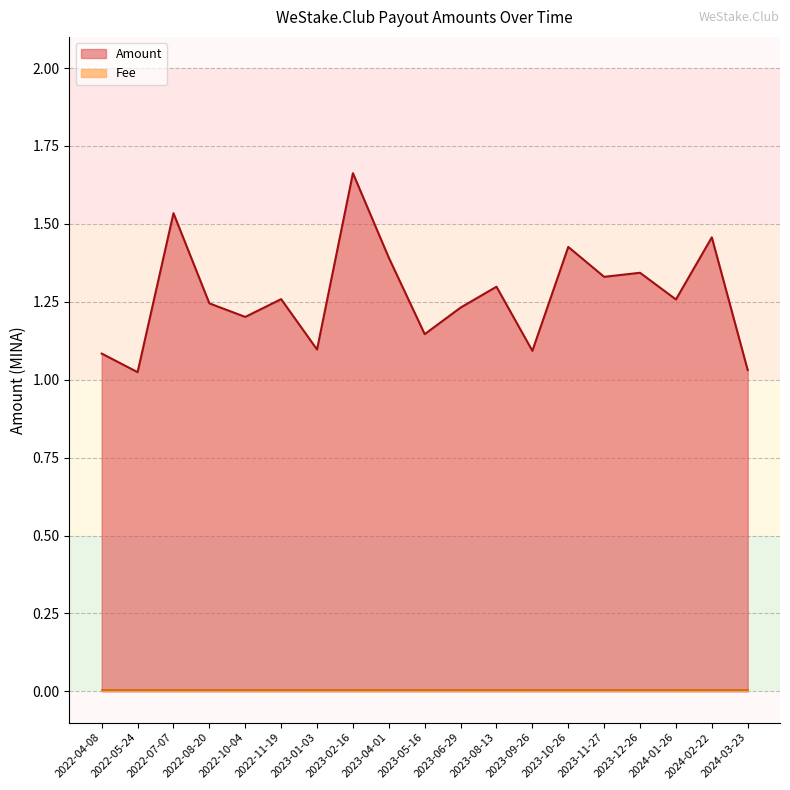

Is it true that the value at 2022-04-08 is 0.4?

False